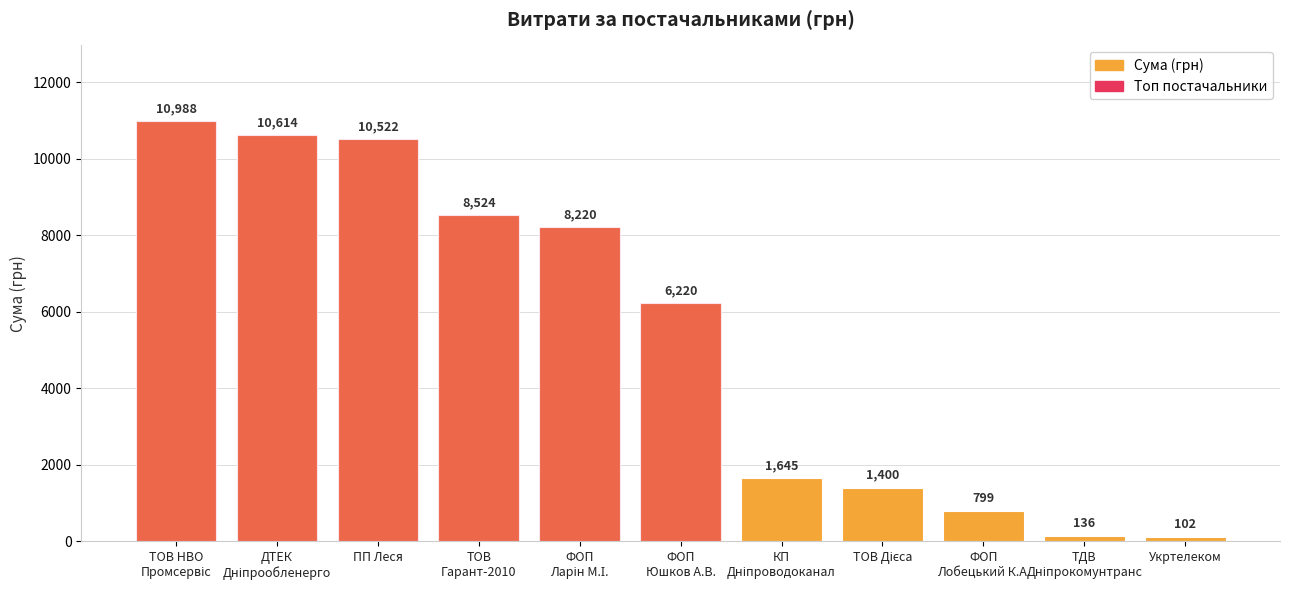

What is the average value?

5379.0